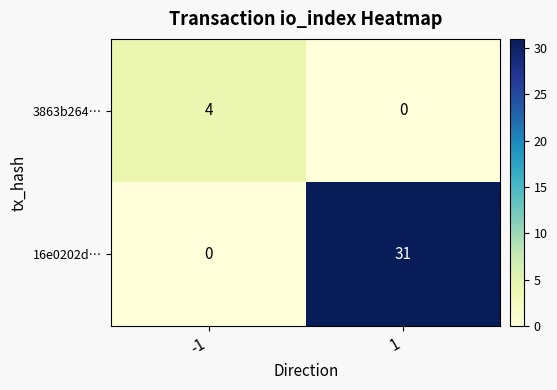

What is the greatest value displayed?

31